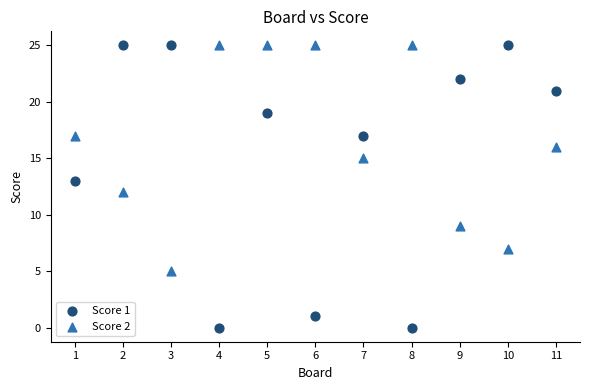

Which series has the widest spread of Y values?

Score 1